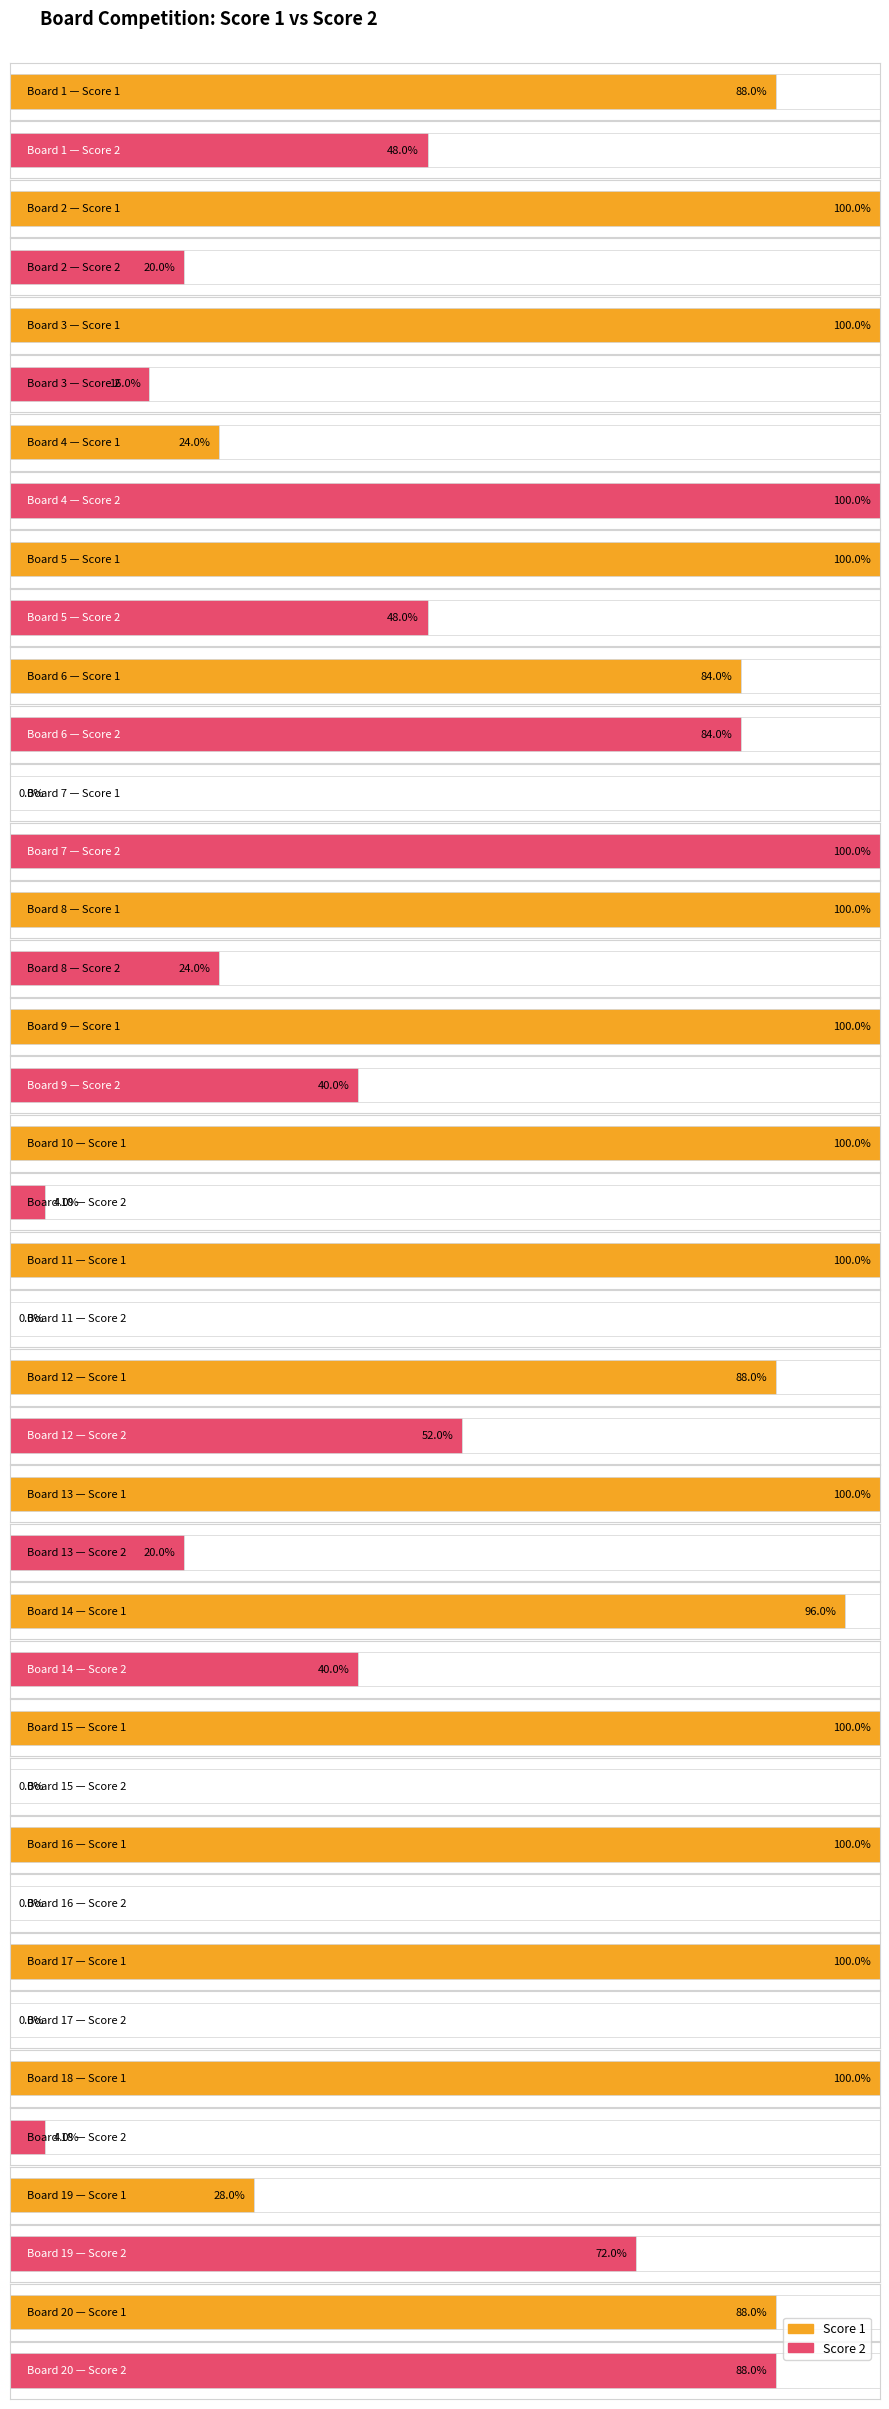

At how many categories does at least one series exceed 7?

20